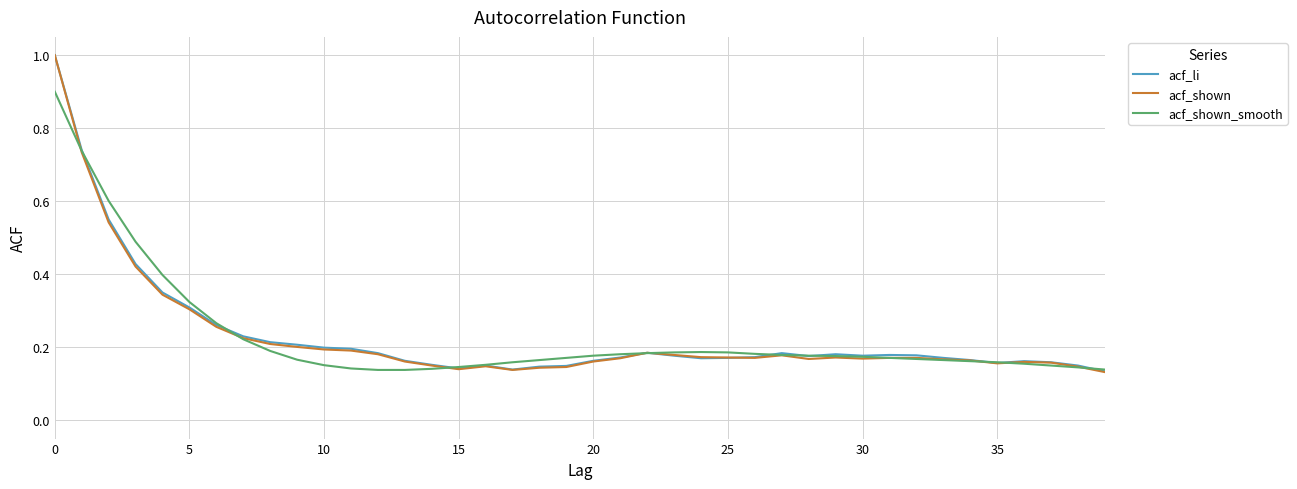

What is the maximum value shown in the chart?

1.0